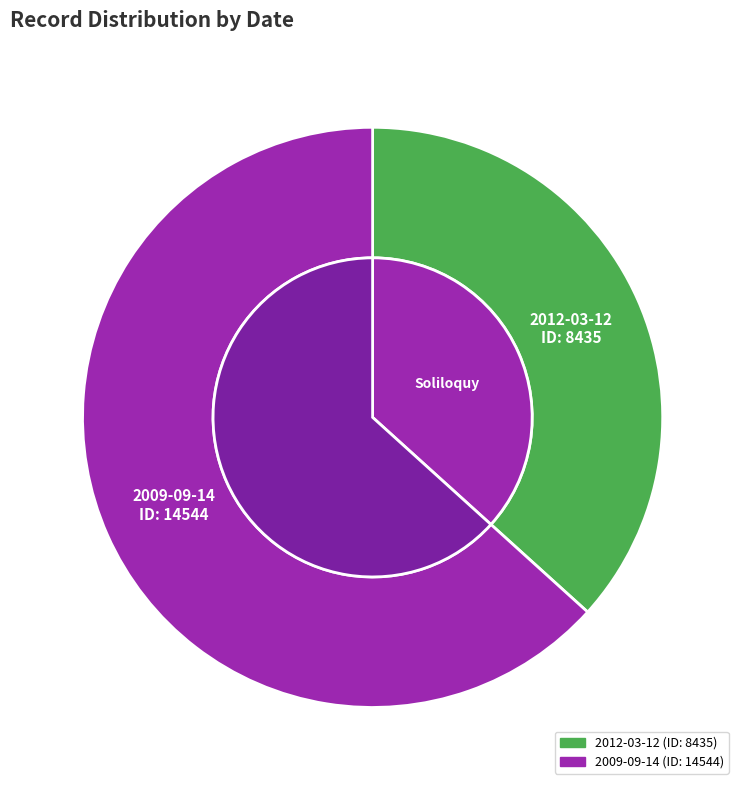

How many slices are in this pie chart?

2